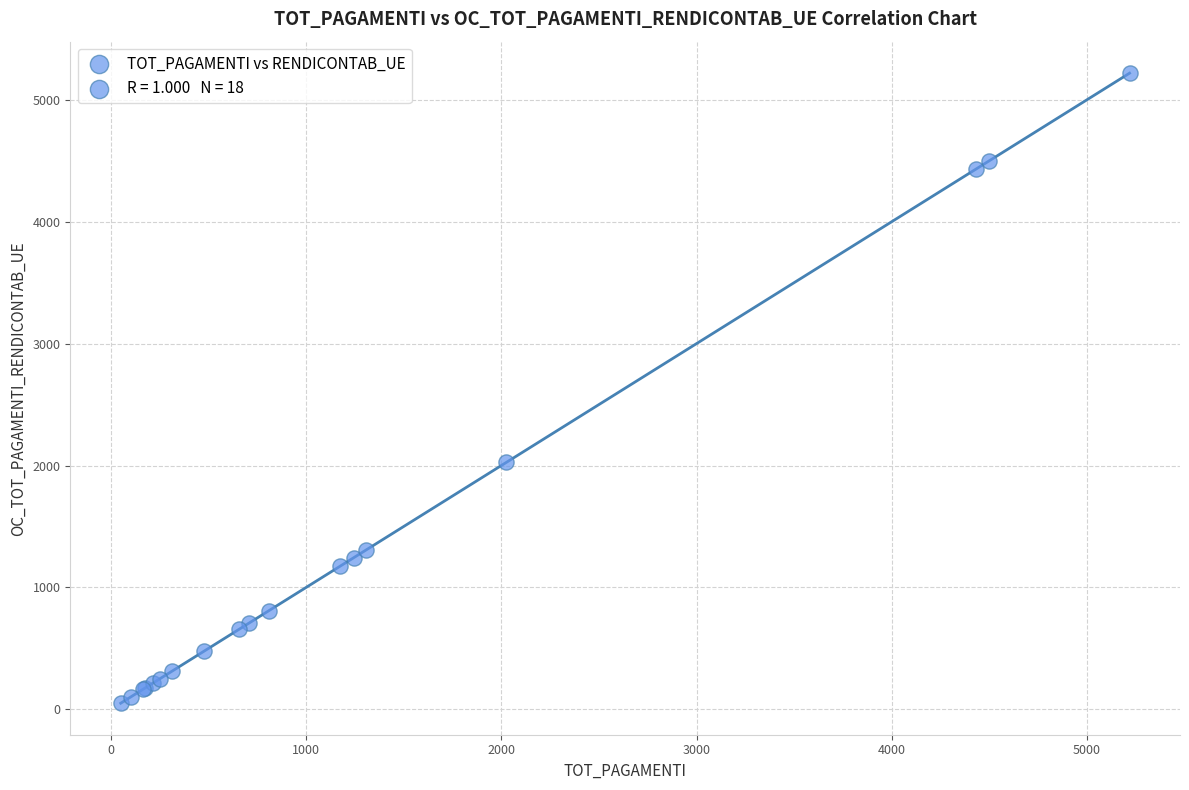

What Y value in the scatter plot is closest to 2634?

2026.4